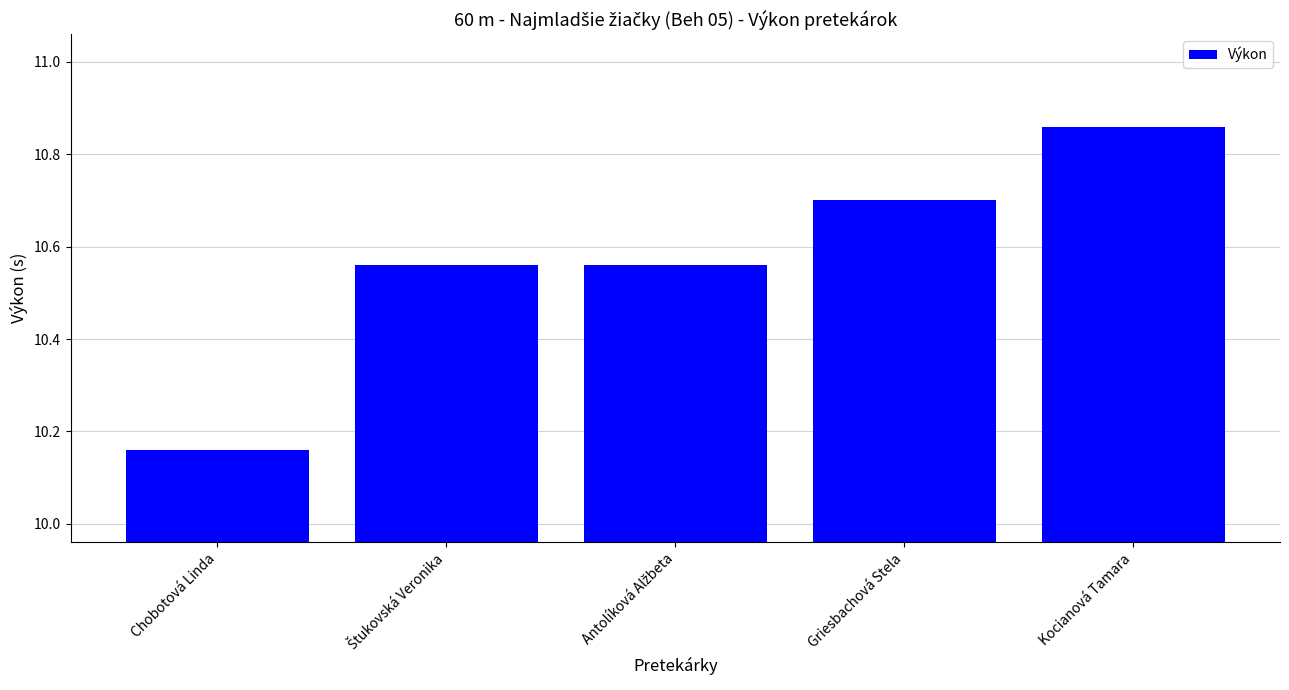

What is the sum of all values?

52.8